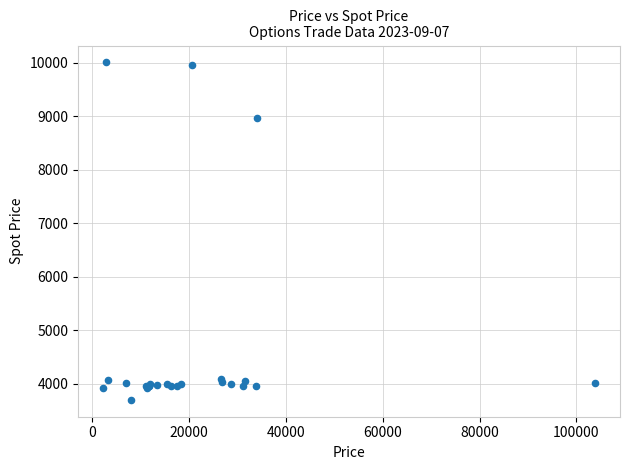

What Y value in the scatter plot is closest to 6852?

8960.0